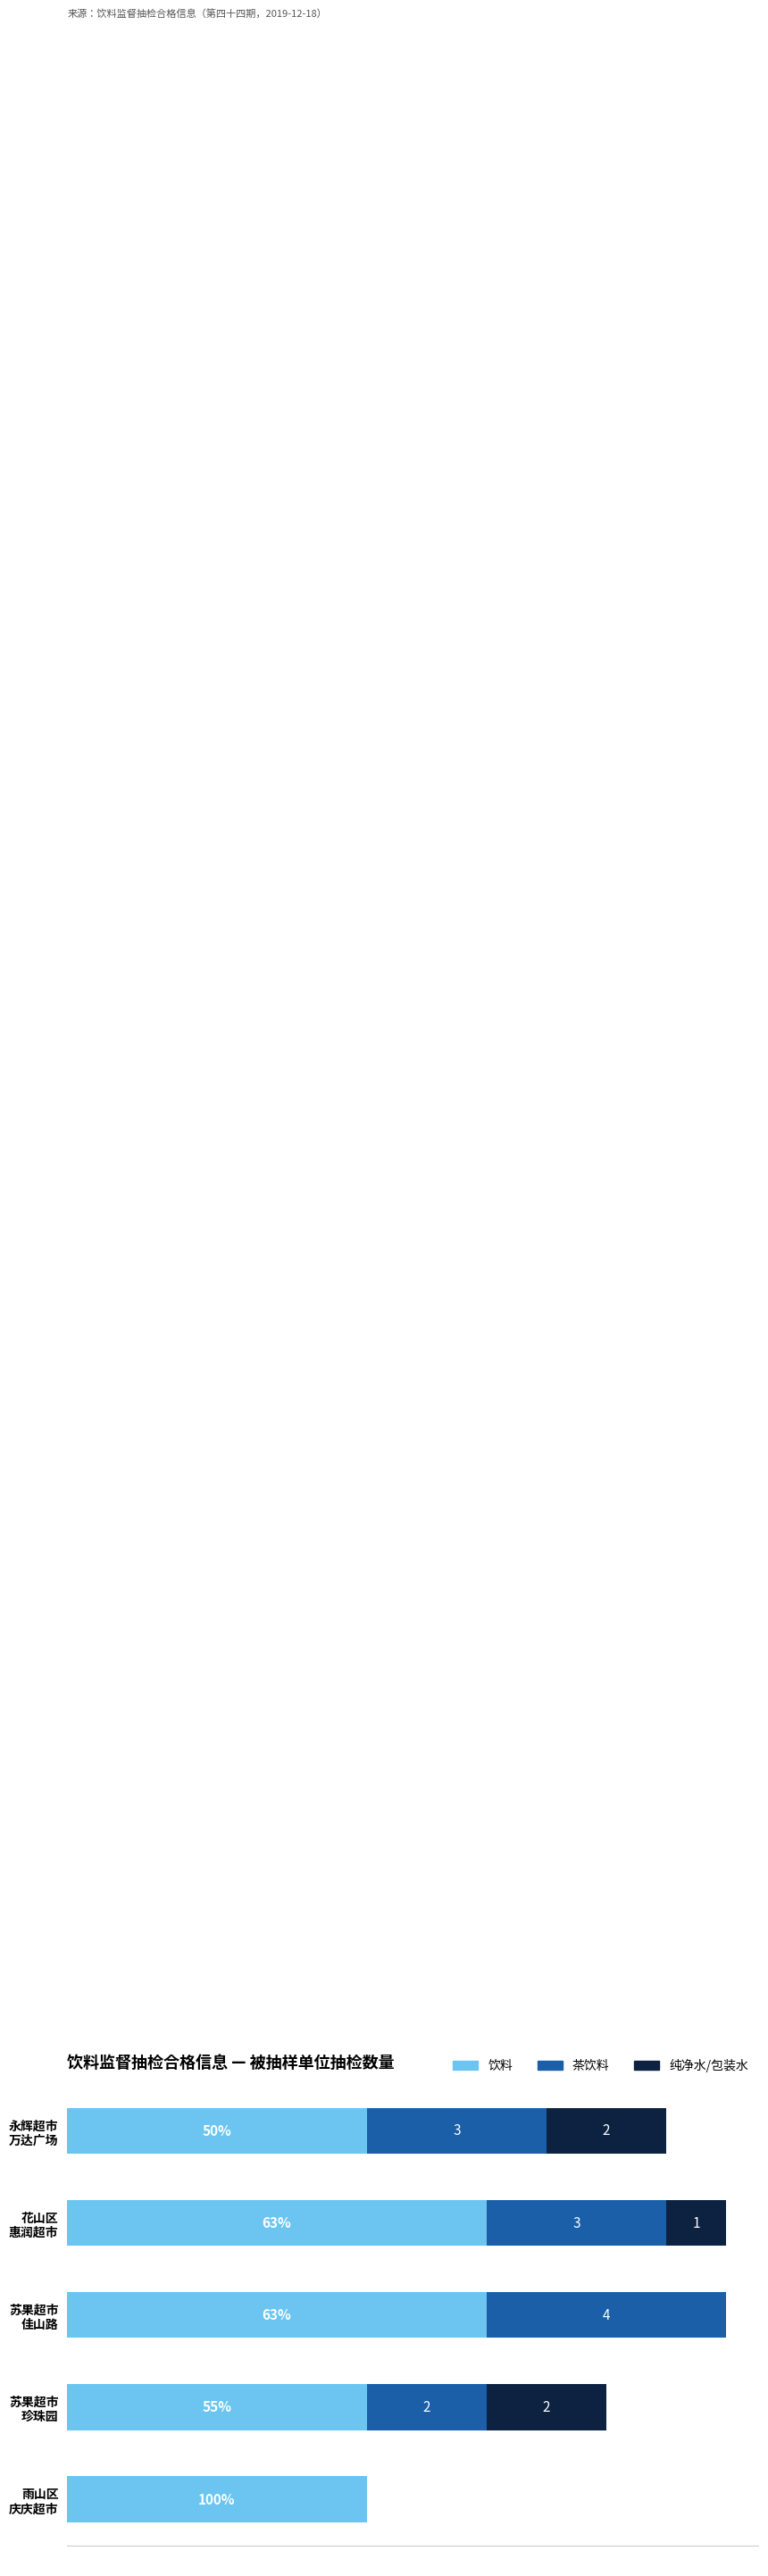

What are all the series names shown in the legend?

饮料, 茶饮料, 纯净水/包装水